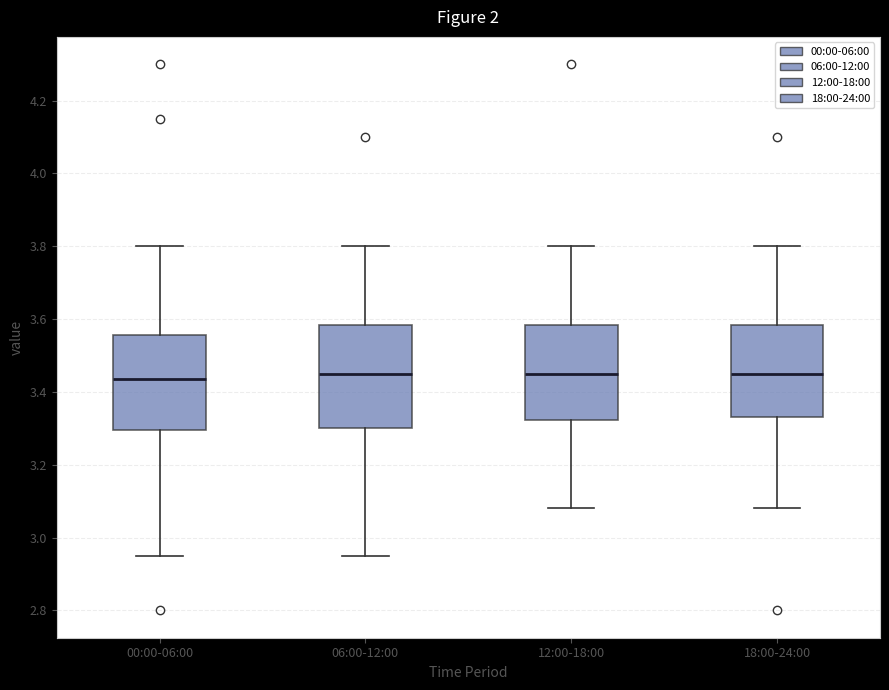

Reading left to right, transcribe this box plot: for each box, give where its median line is, the range the box spans, and where its two whiskers end, as read against the y-axis. The values are not printed on the chart, so give them approximately, as read against the axis.

00:00-06:00: median 3.44, box 3.30 to 3.56, whiskers 2.96 to 3.80
06:00-12:00: median 3.46, box 3.30 to 3.58, whiskers 2.96 to 3.80
12:00-18:00: median 3.46, box 3.32 to 3.58, whiskers 3.08 to 3.80
18:00-24:00: median 3.46, box 3.34 to 3.58, whiskers 3.08 to 3.80